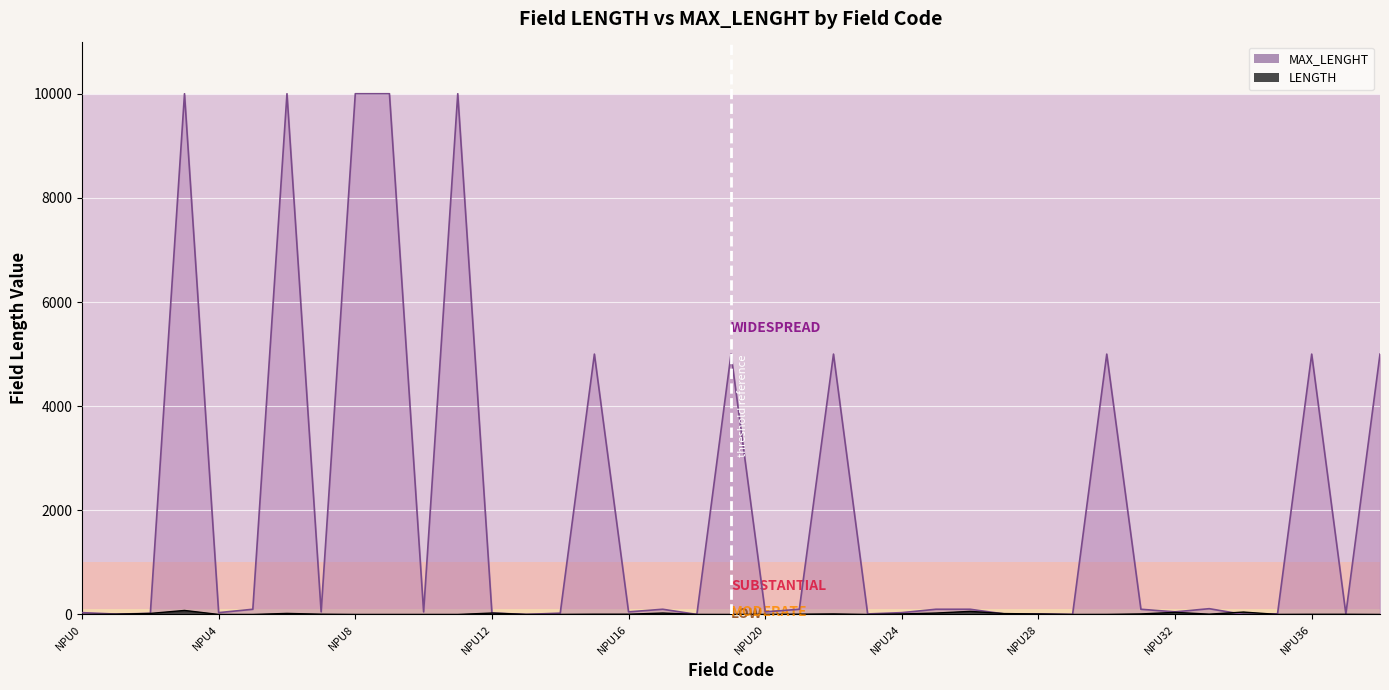

The MAX_LENGHT series shows 5000 at NPU15. True or false?

True